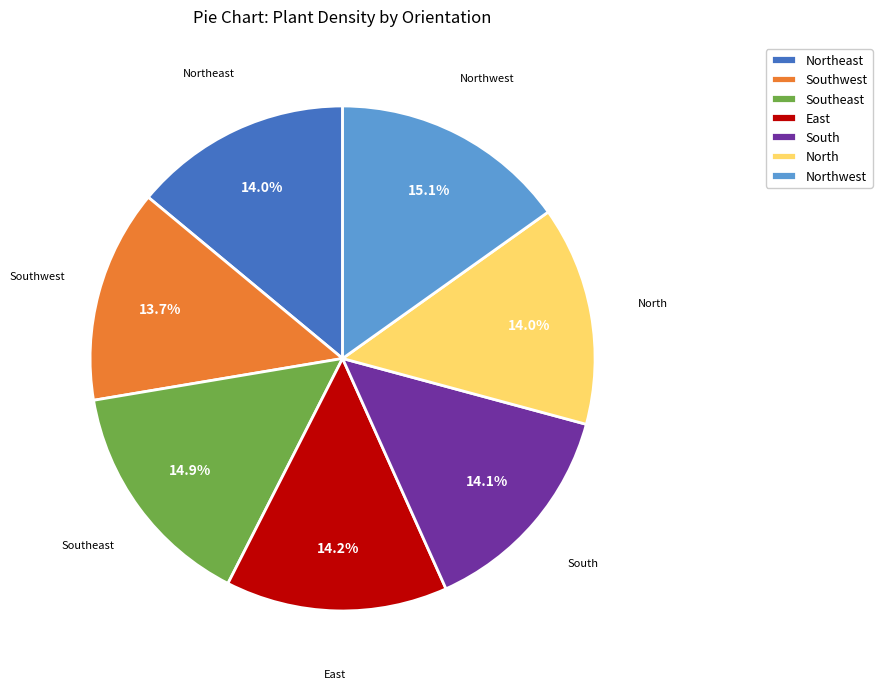

To the nearest percent, what is the combined percentage of Northwest and Northeast?

29%